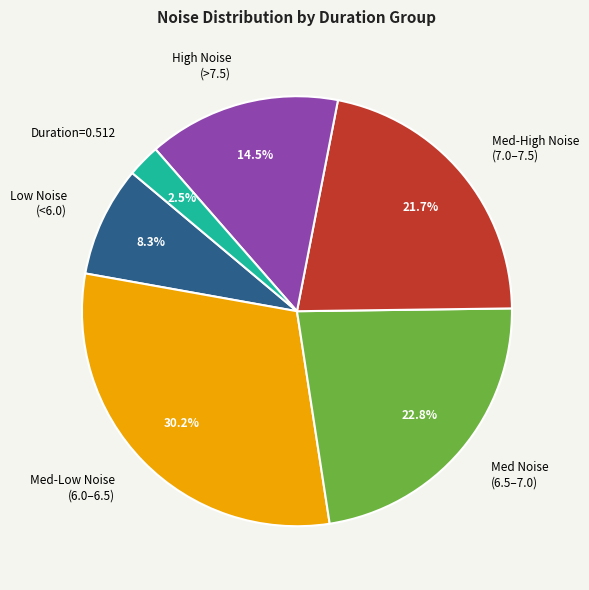

Is there a majority slice in this chart?

No